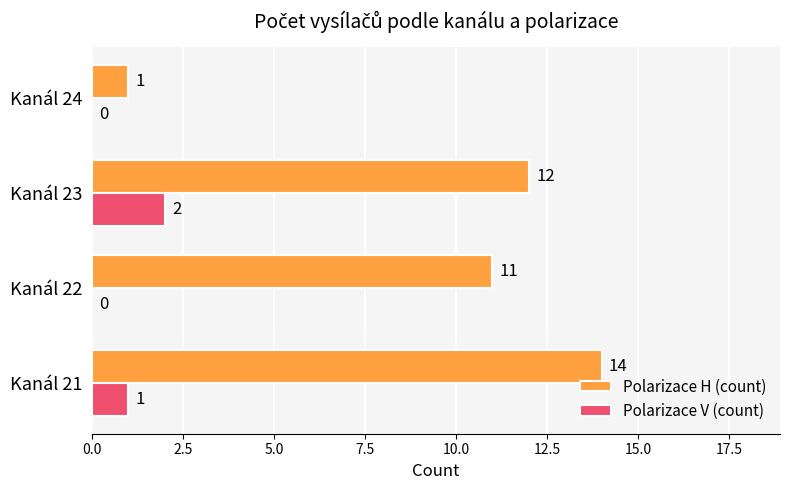

At which label is Polarizace H (count) closest to 7?

Kanál 22